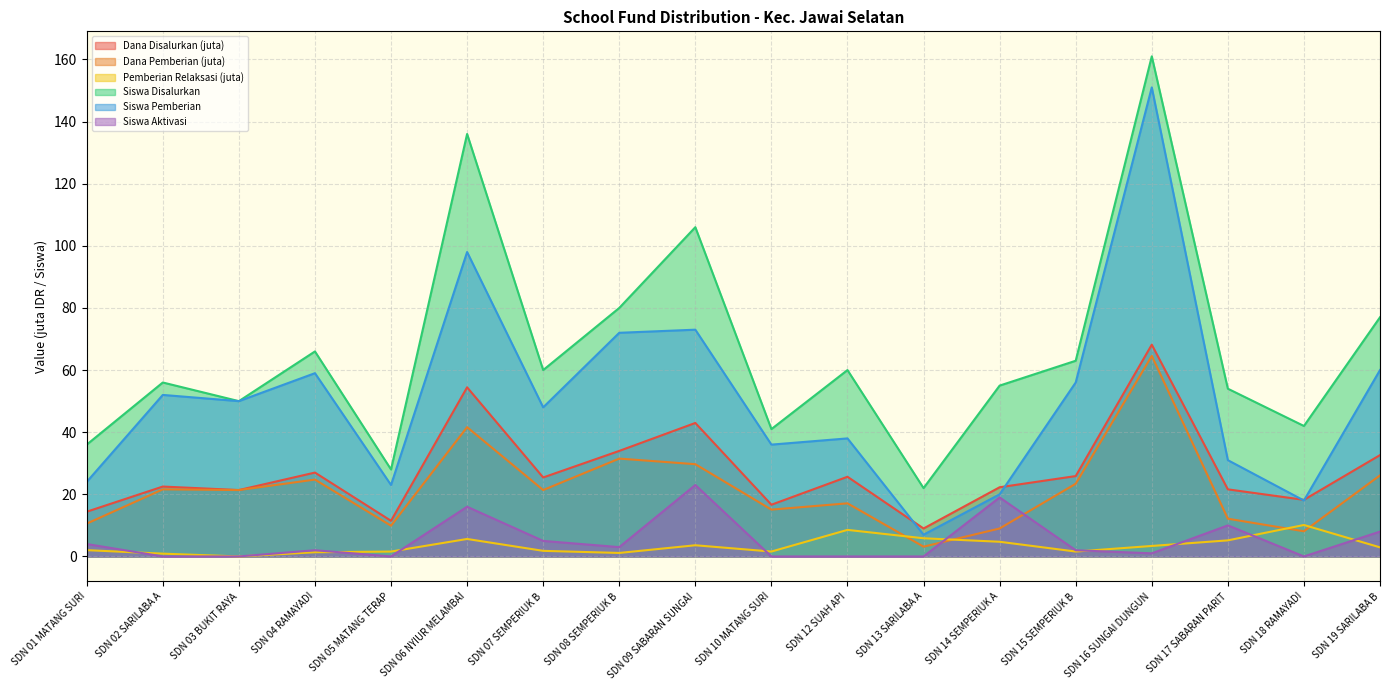

At which label does Siswa Aktivasi reach its peak?

SDN 09 SABARAN SUNGAI